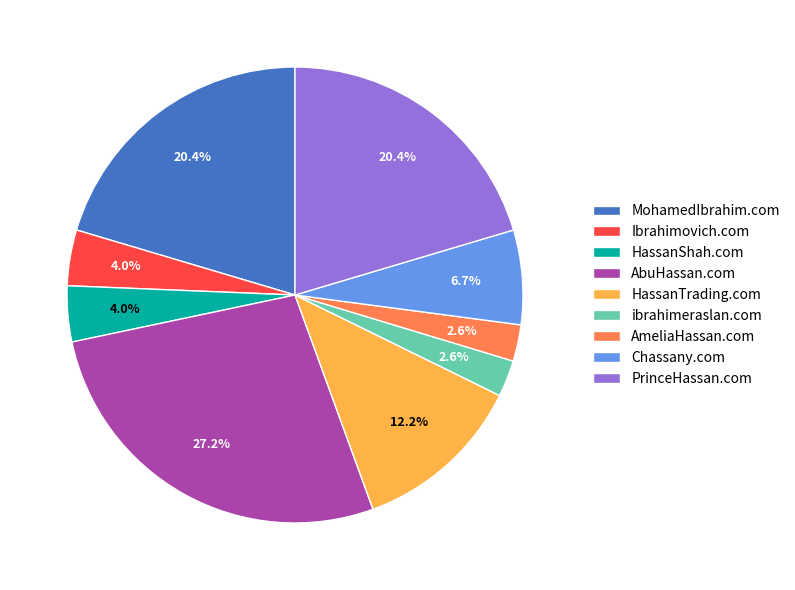

Which category has the biggest portion of the pie?

AbuHassan.com